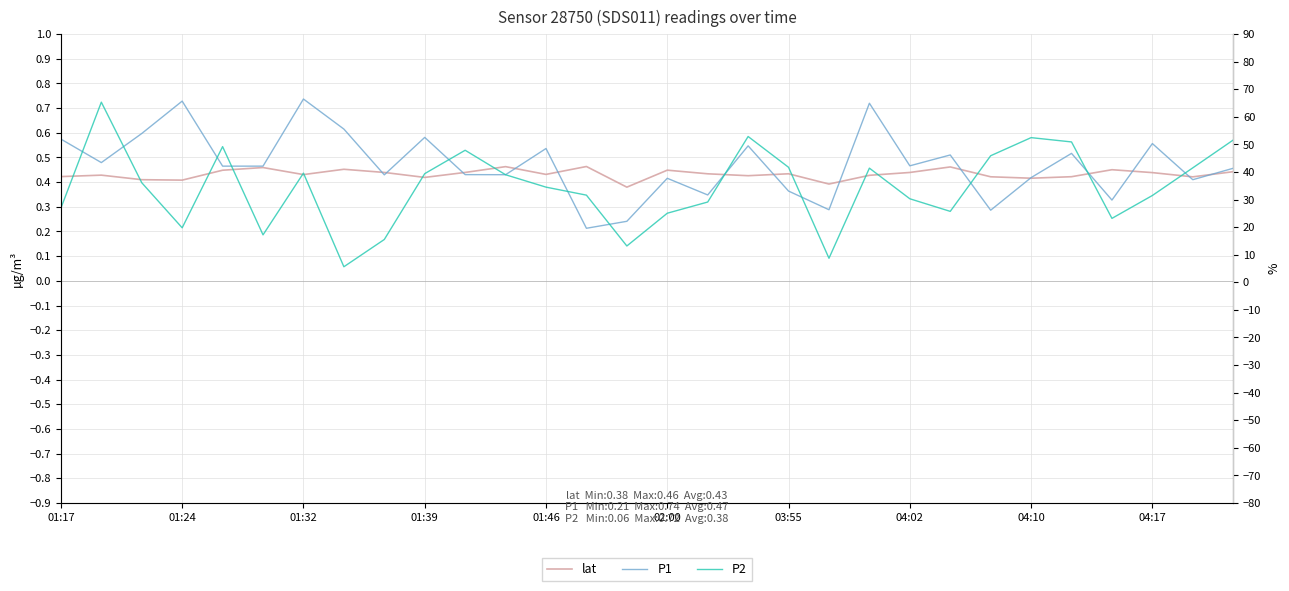

True or false: lat has a value of 0.7 at 04:02.

False